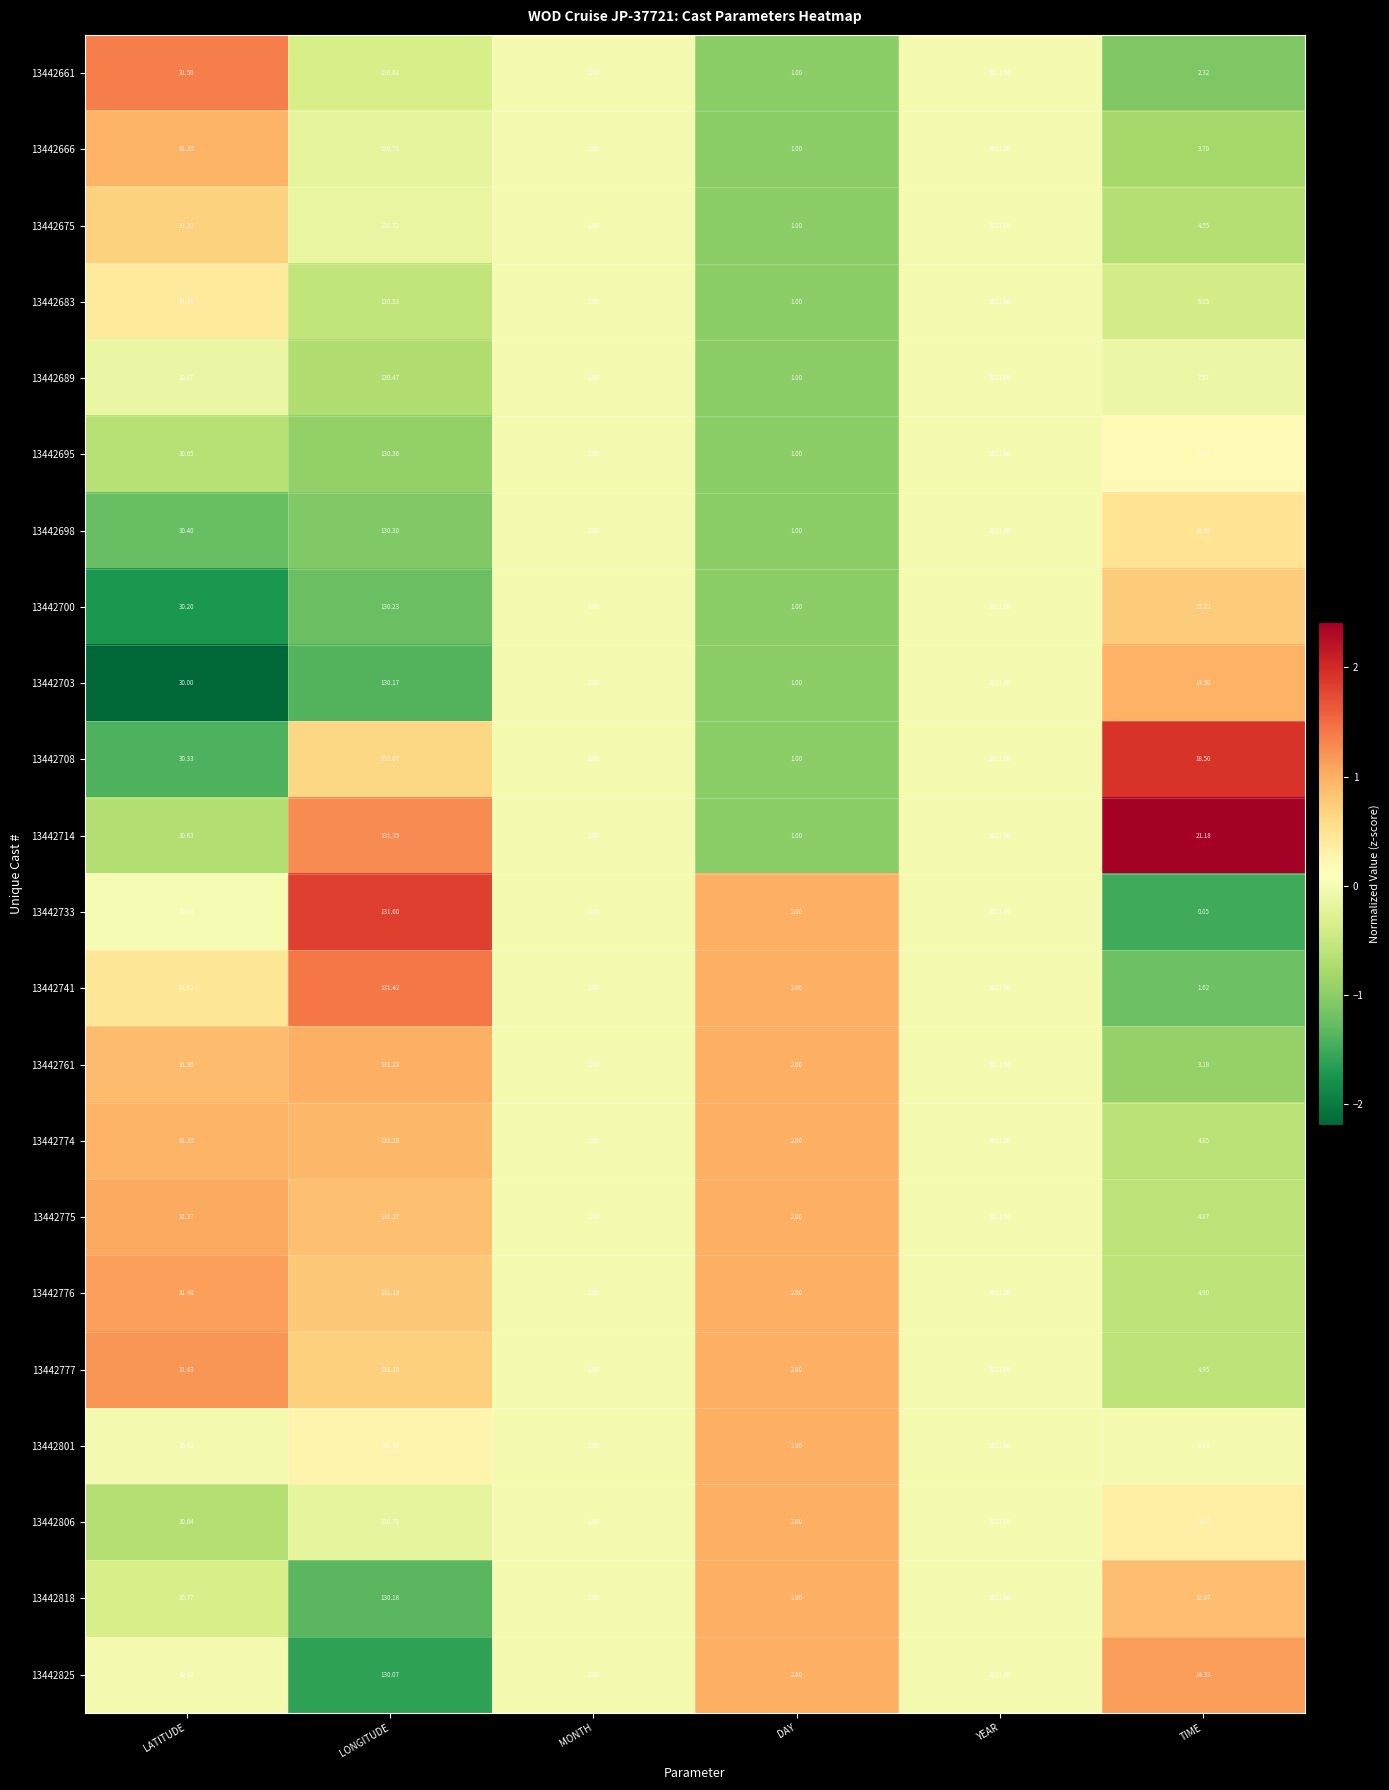

What is the greatest value displayed?

2011.0